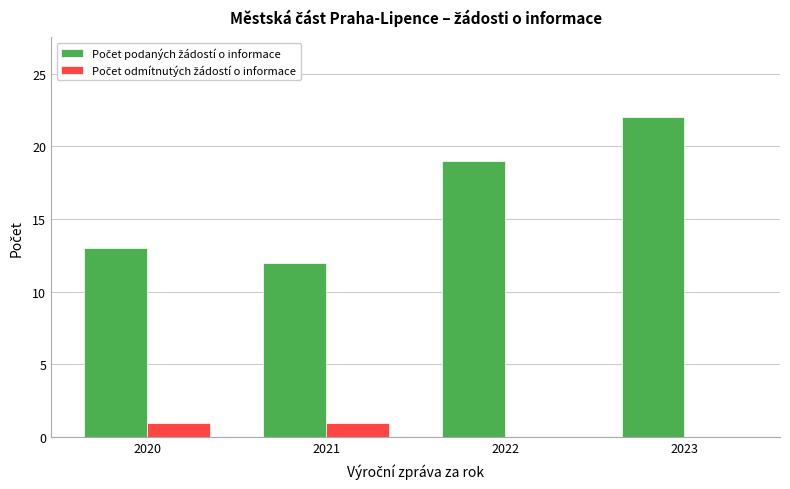

What is the total value across all series at 2023?

22